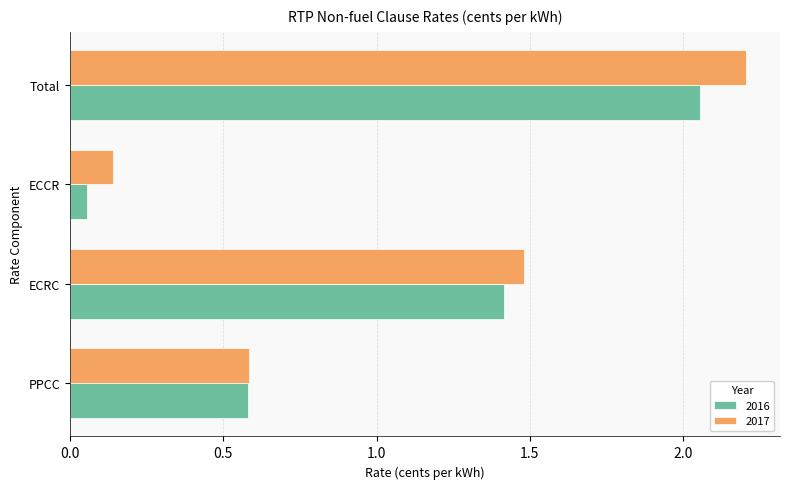

Which series has the largest range (max minus min)?

2017